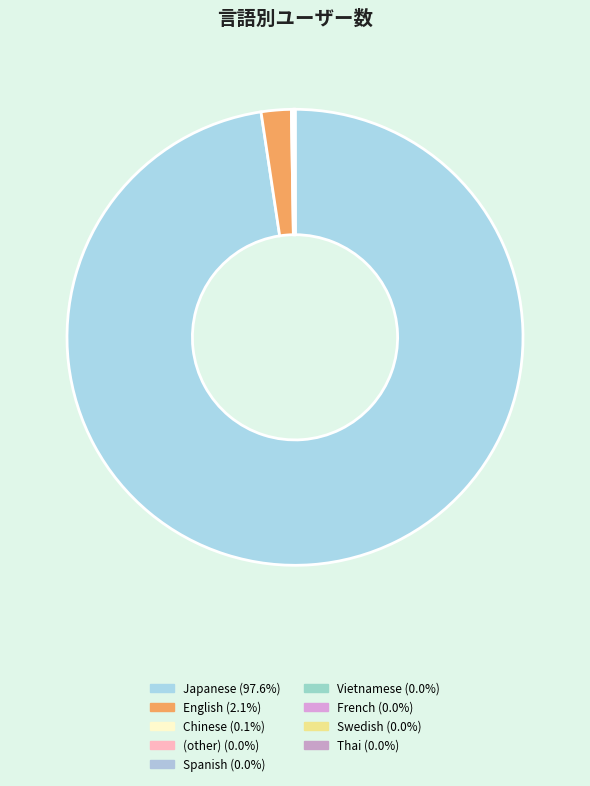

How many slices are in this pie chart?

9